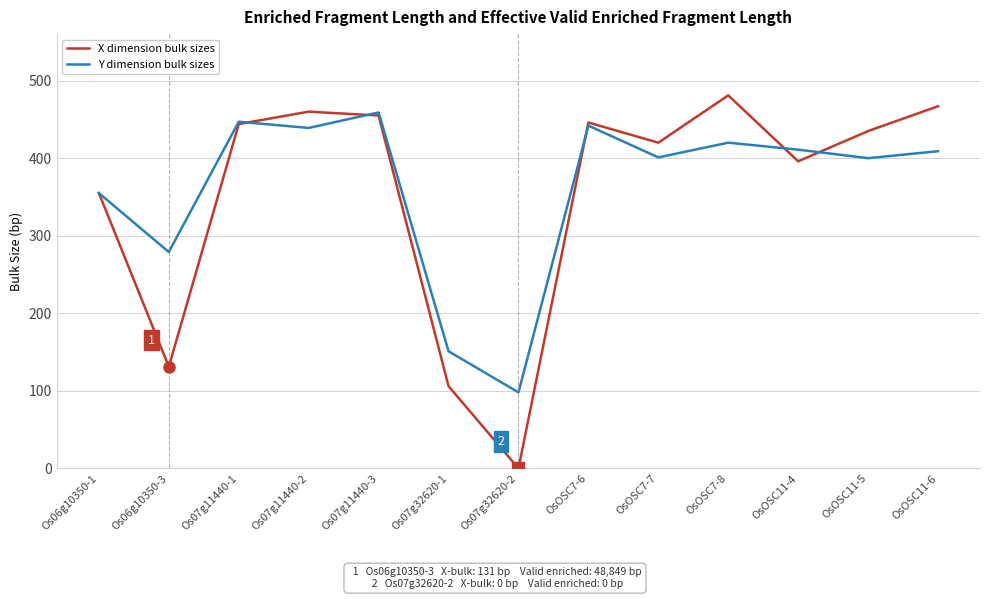

What value does the Y dimension bulk sizes series have at OsOSC7-7?

401